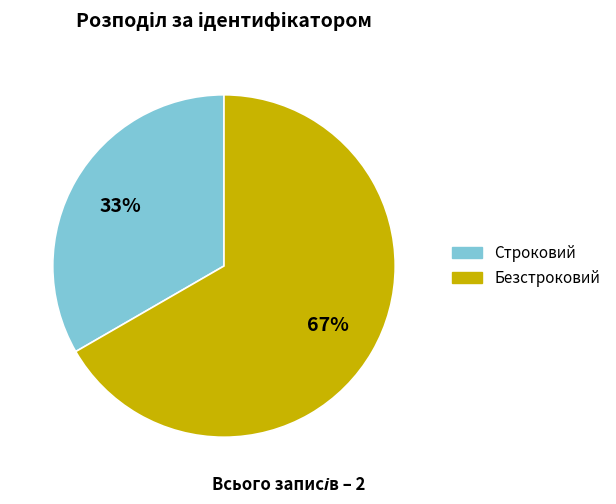

To the nearest percent, what is the average slice percentage?

50%